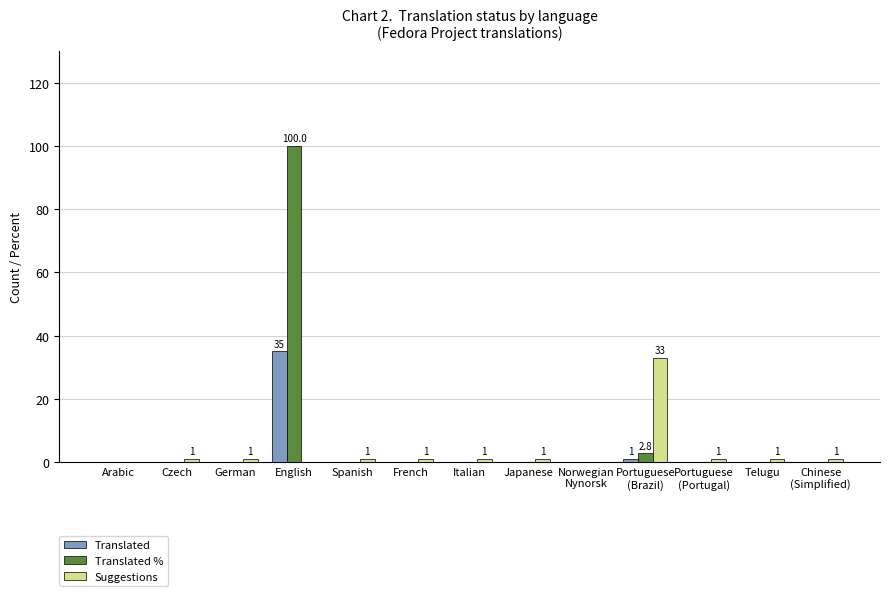

What is the spread (max minus min) of values at Portuguese
(Portugal)?

1.0